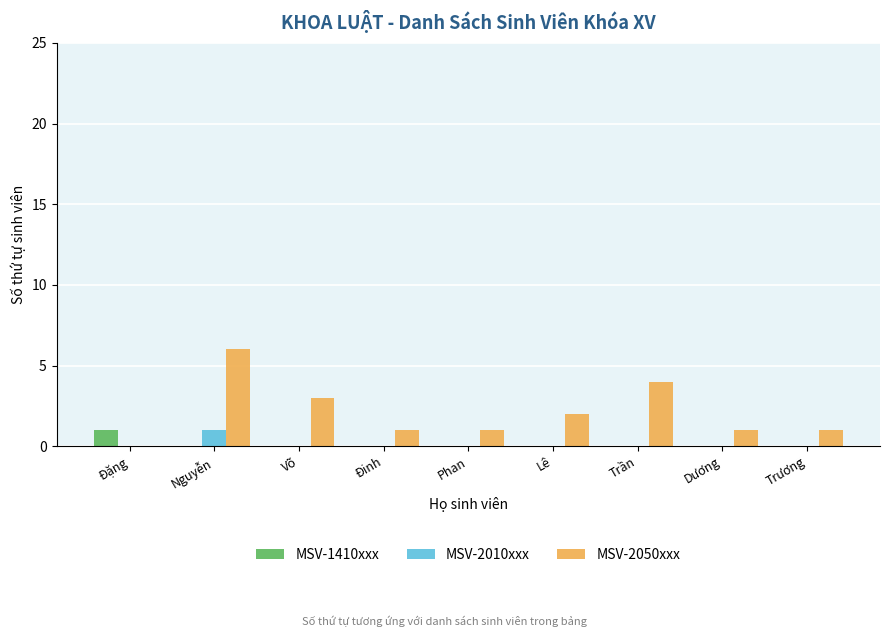

Does the chart contain stacked bars?

No